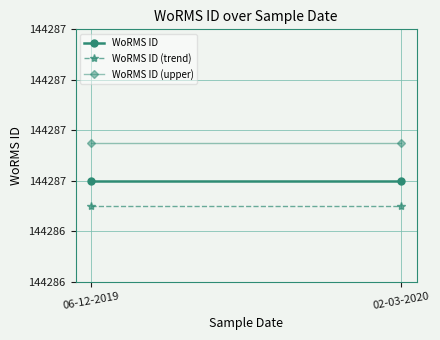

Count the number of categories in the chart.

2